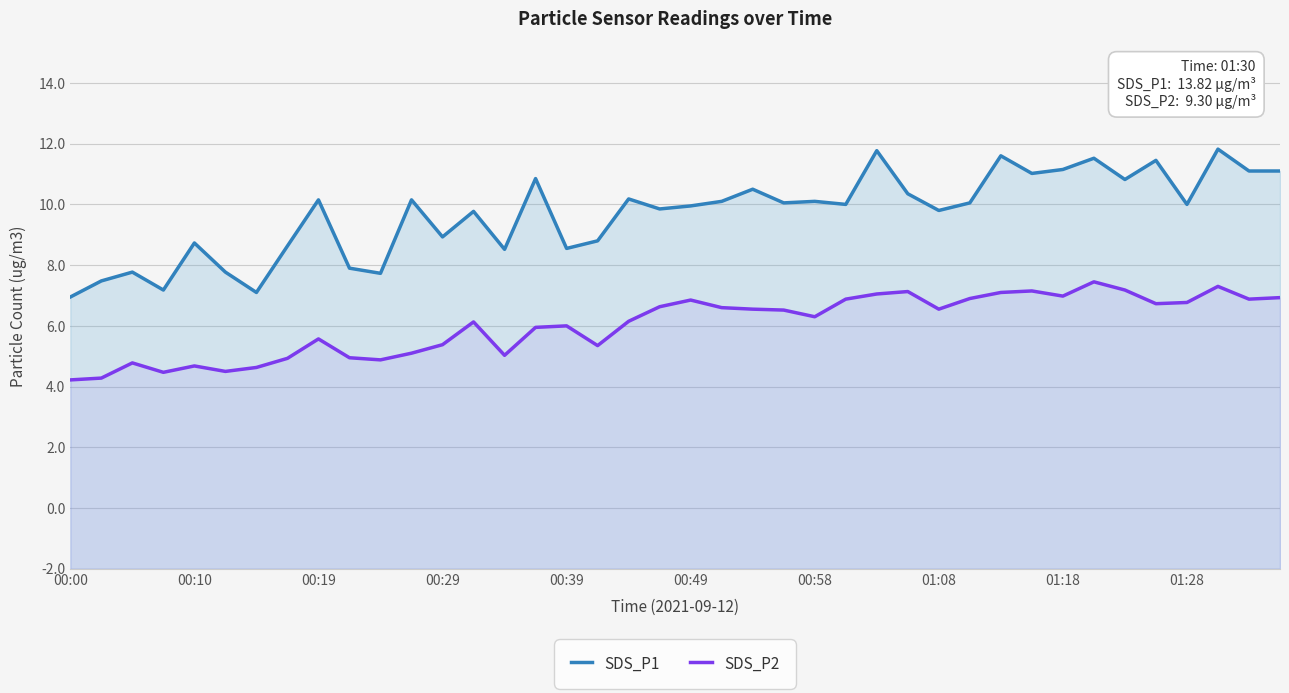

Reading left to right, list all the values displayed in this chart.

SDS_P1: 8.9	9.5	9.8	9.2	10.7	9.8	9.1	10.6	12.2	9.9	9.7	12.2	10.9	11.8	10.5	12.8	10.6	10.8	12.2	11.8	11.9	12.1	12.5	12.1	12.1	12.0	13.8	12.3	11.8	12.1	13.6	13.0	13.2	13.5	12.8	13.4	12.0	13.8	13.1	13.1
SDS_P2: 6.2	6.3	6.8	6.5	6.7	6.5	6.6	6.9	7.6	7.0	6.9	7.1	7.4	8.1	7.0	8.0	8.0	7.3	8.2	8.6	8.8	8.6	8.6	8.5	8.3	8.9	9.1	9.1	8.6	8.9	9.1	9.2	9.0	9.4	9.2	8.7	8.8	9.3	8.9	8.9